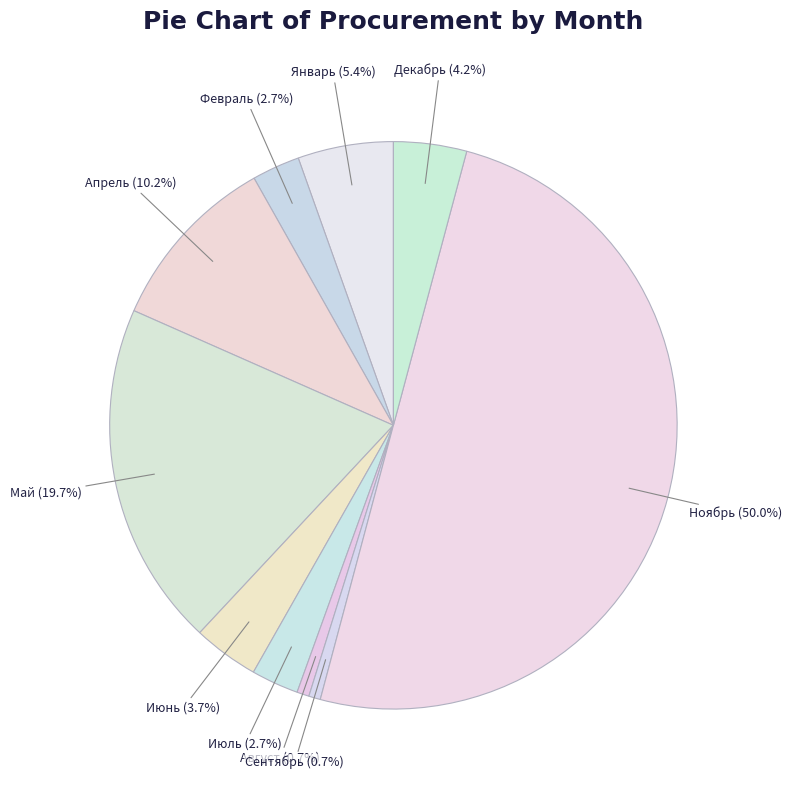

To the nearest percent, what is the combined percentage of Июль and Апрель?

13%